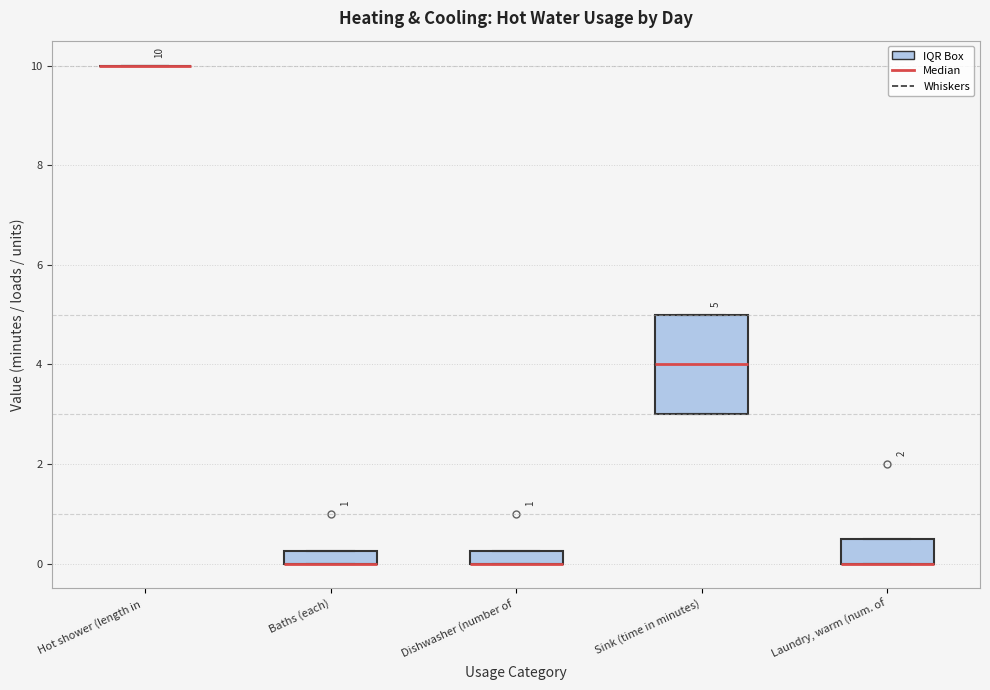

Comparing the boxes themselves (not the whiskers), which one is the tallest?

Sink (time in minutes)